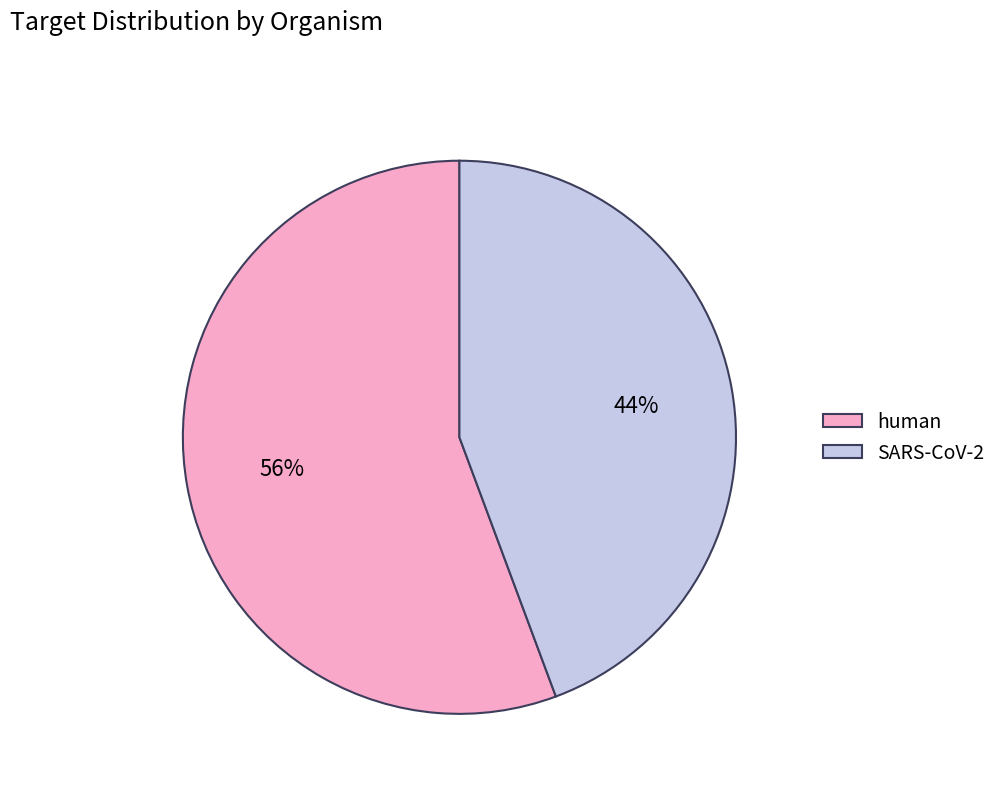

Between human and SARS-CoV-2, which is larger?

human